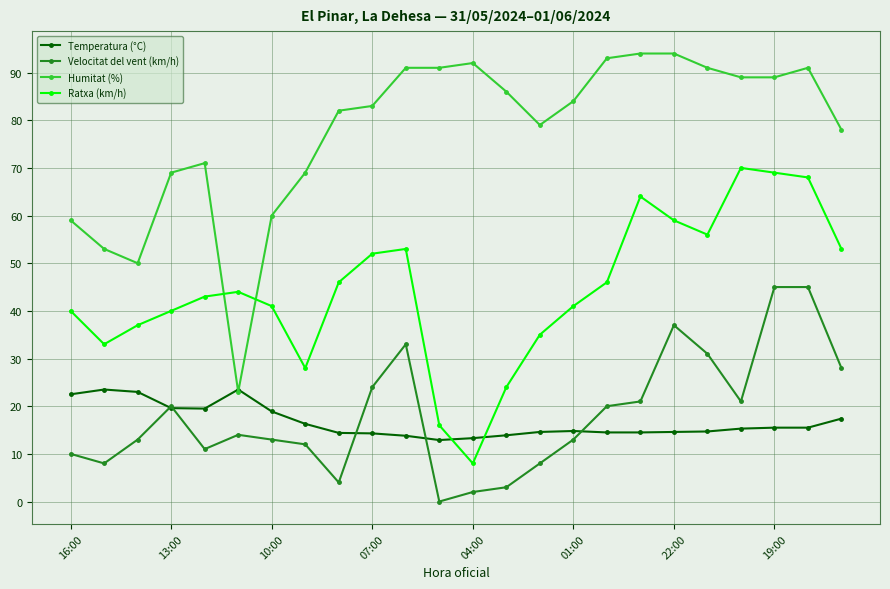

Which series has the largest total across all categories?

Humitat (%)